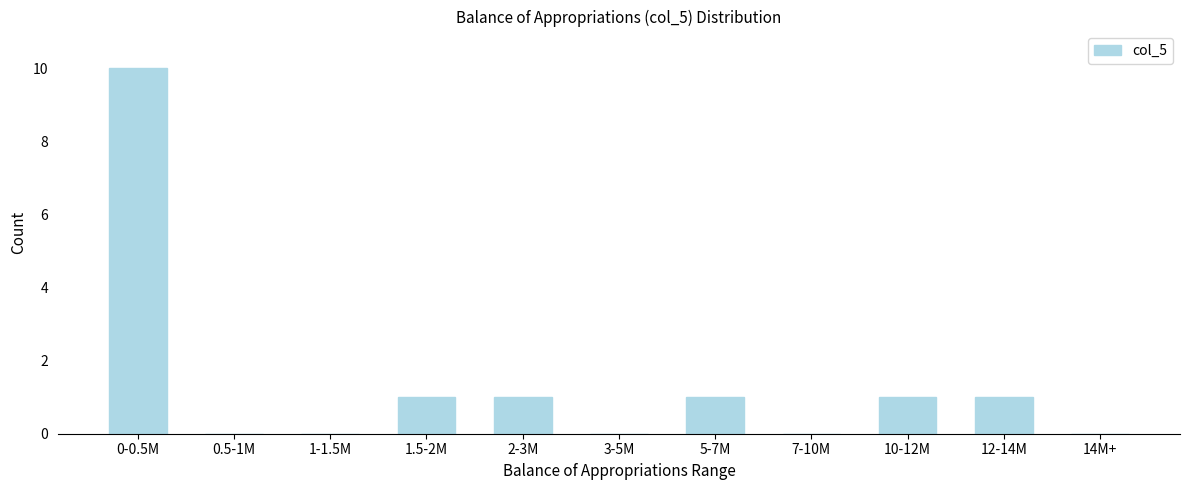

Reading left to right, what are all the values shown in this chart?

0-0.5M=10	0.5-1M=0	1-1.5M=0	1.5-2M=1	2-3M=1	3-5M=0	5-7M=1	7-10M=0	10-12M=1	12-14M=1	14M+=0